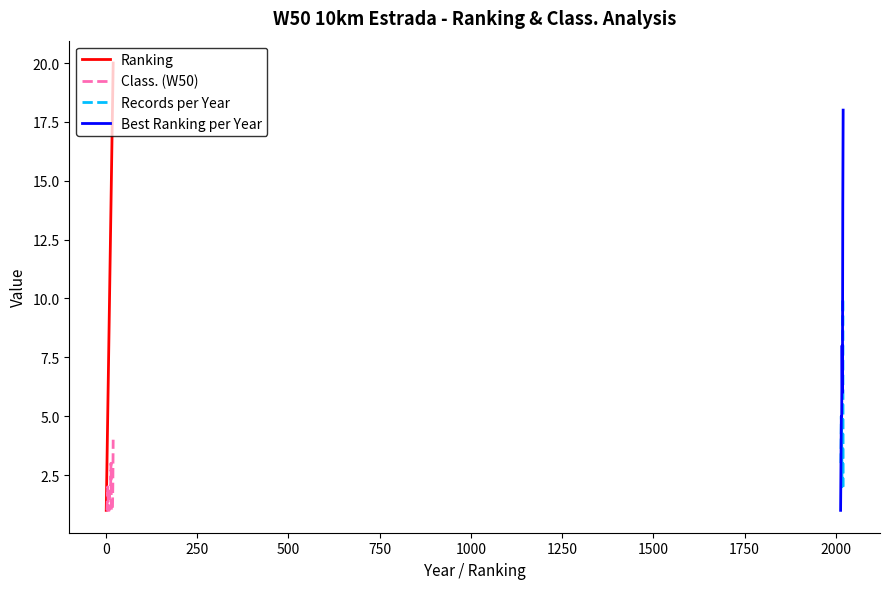

Which has a higher value, 4 or 5?

5